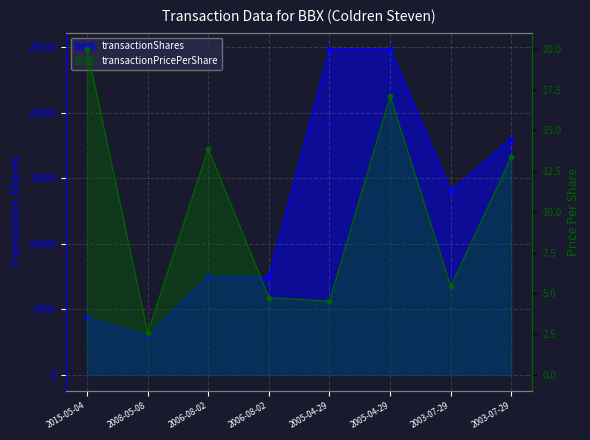

Which series has the largest total across all categories?

transactionShares